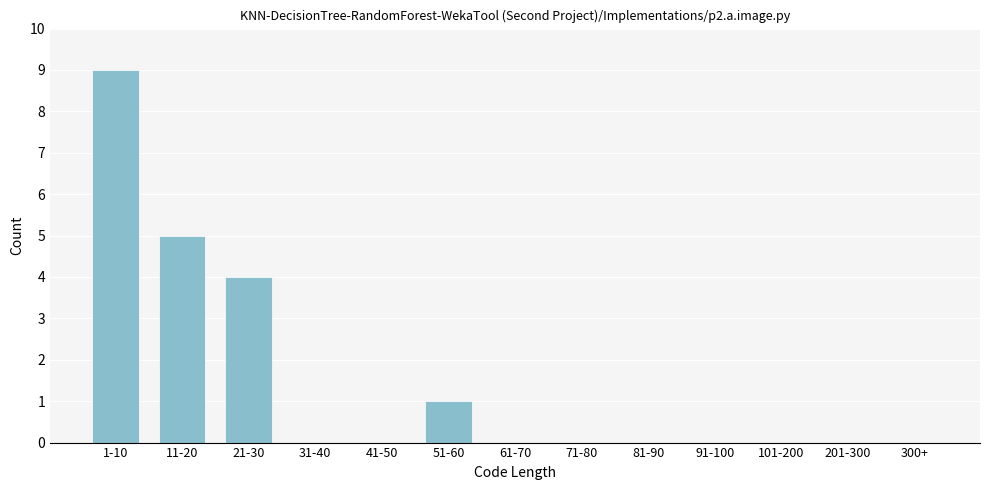

Reading right to left, transcribe all the data shown in this chart.

300+=0	201-300=0	101-200=0	91-100=0	81-90=0	71-80=0	61-70=0	51-60=1	41-50=0	31-40=0	21-30=4	11-20=5	1-10=9